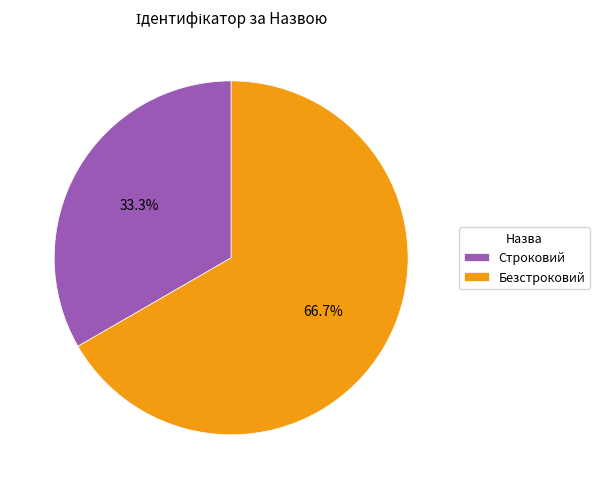

True or false: Строковий accounts for 26% of the total.

False